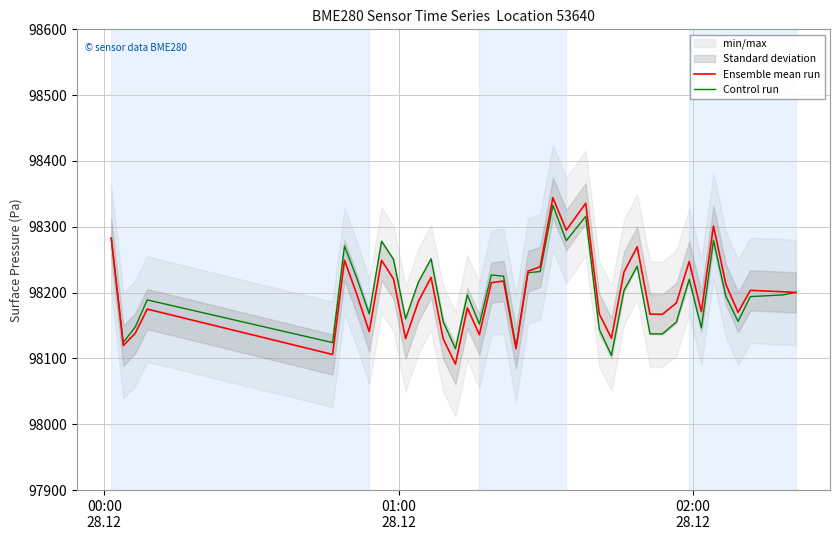

What is the minimum value for Control run?

98104.7